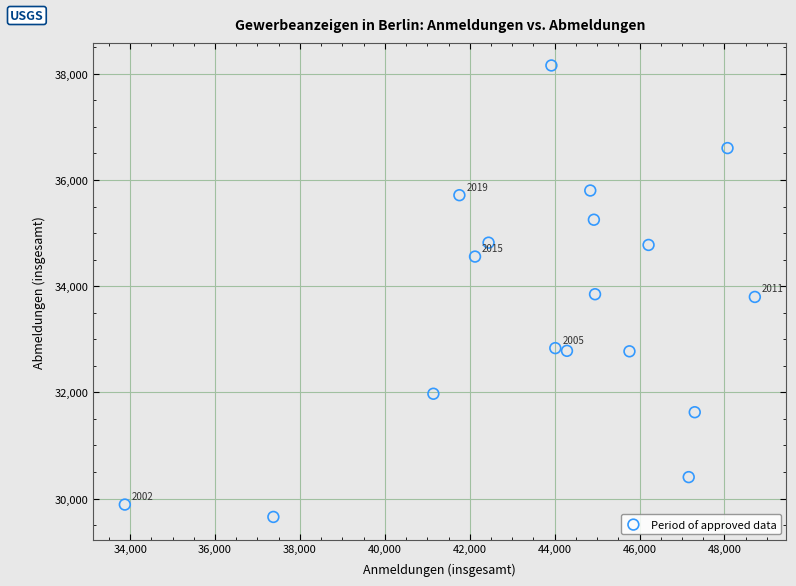

What is the range of X values (max minus min)?

14841